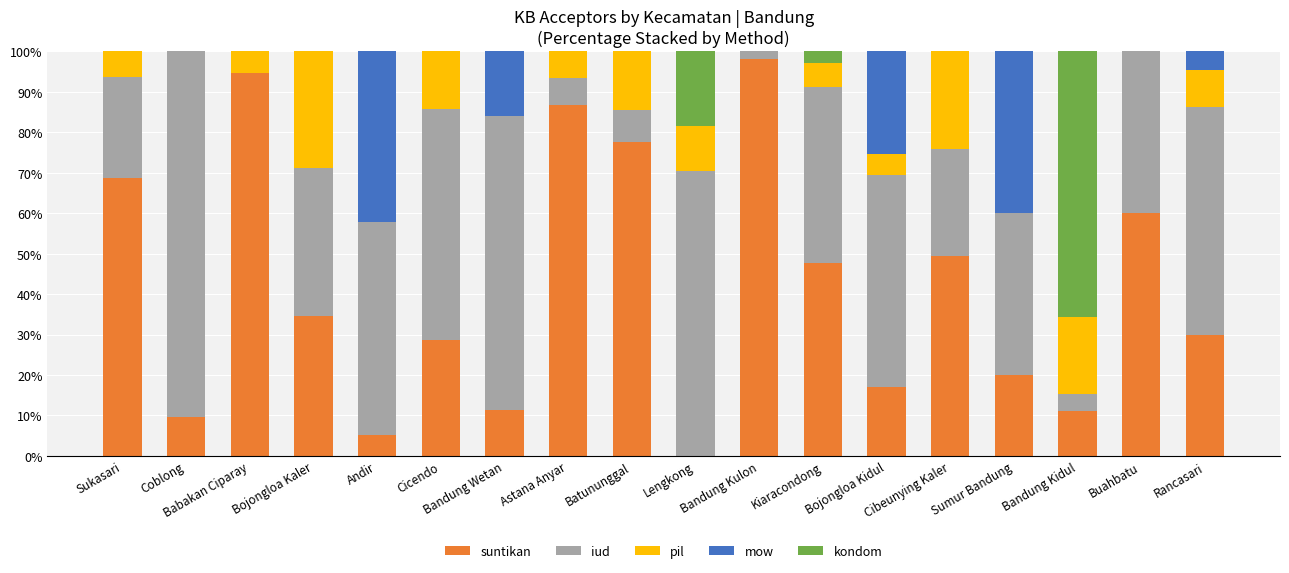

What is the highest value of the suntikan series?

98.1